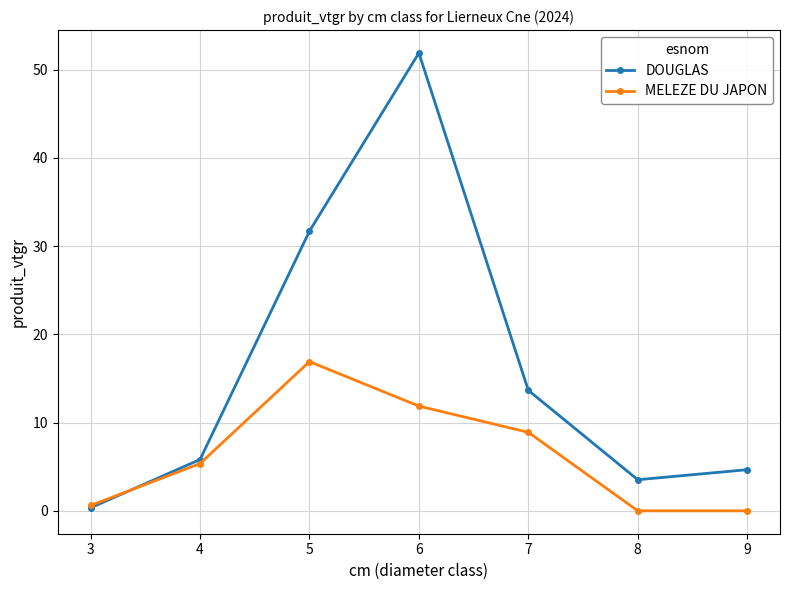

At which label is DOUGLAS closest to 26?

5